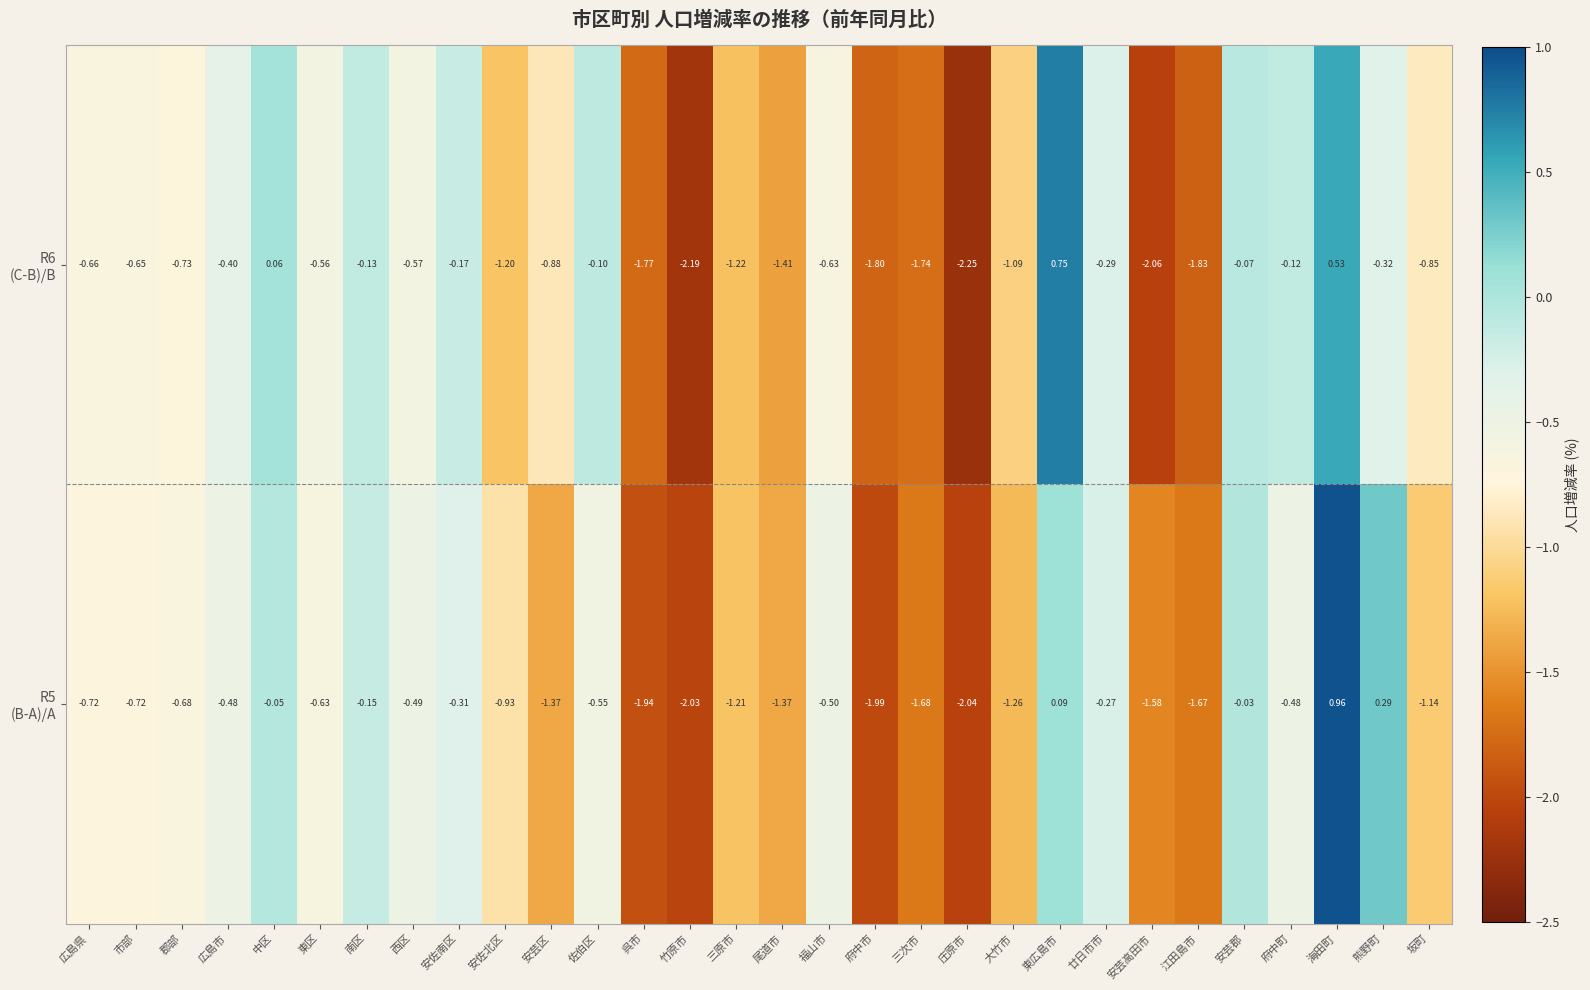

At which category is the sum across all series the highest?

海田町